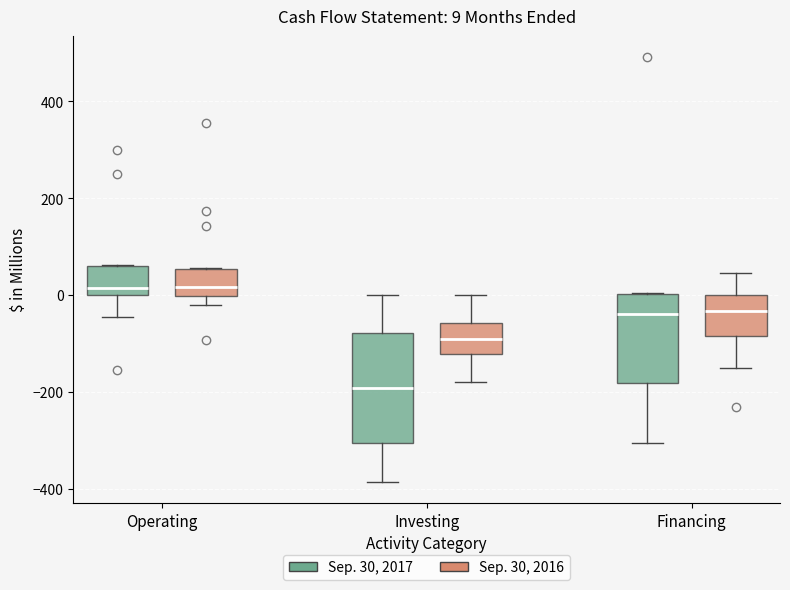

Which box is the tallest, from its lower edge to its upper edge?

Investing (Sep. 30, 2017)